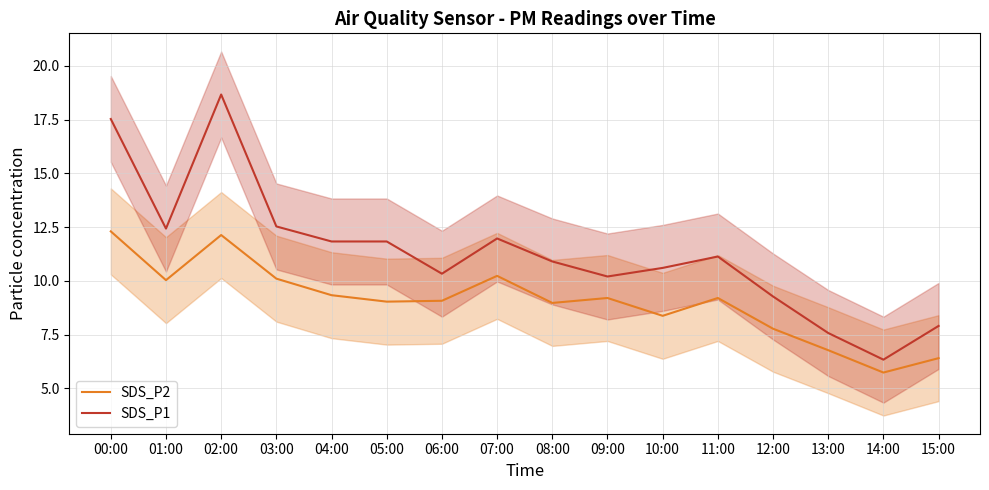

Reading left to right, extract all data points from this chart.

SDS_P2: 12.3	10.0	12.1	10.1	9.3	9.0	9.1	10.2	9.0	9.2	8.4	9.2	7.8	6.8	5.7	6.4
SDS_P1: 17.5	12.4	18.7	12.5	11.8	11.8	10.3	12.0	10.9	10.2	10.6	11.1	9.3	7.6	6.3	7.9